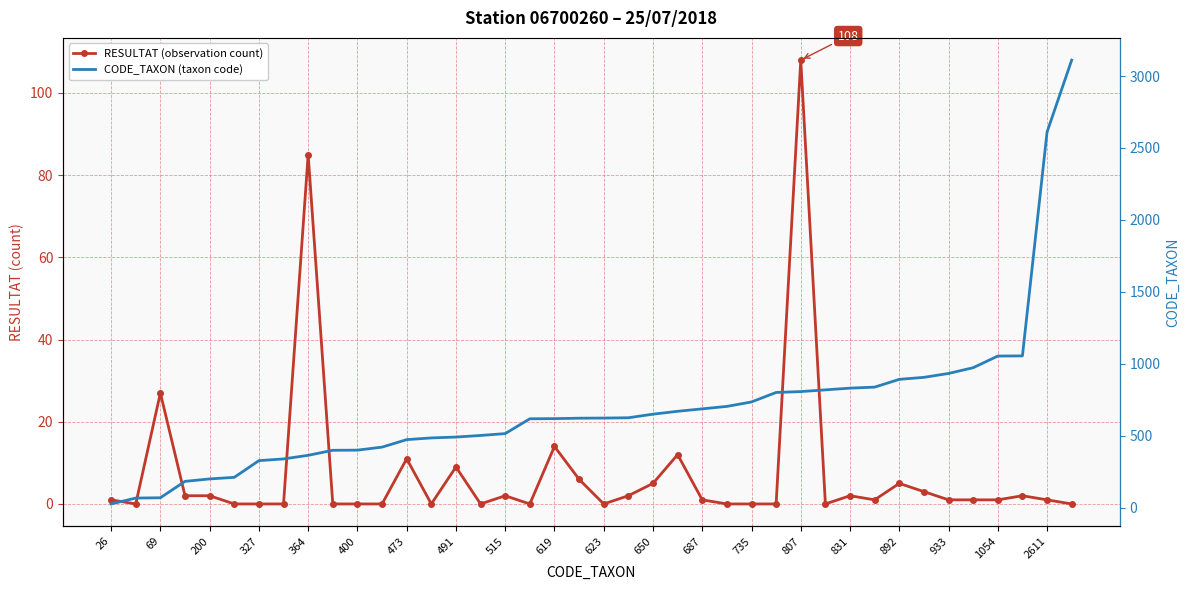

True or false: CODE_TAXON (taxon code) and RESULTAT (observation count) cross at least once.

False